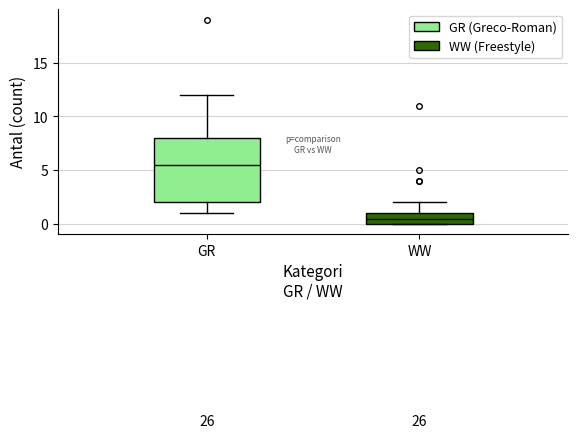

Comparing the boxes themselves (not the whiskers), which one is the tallest?

GR